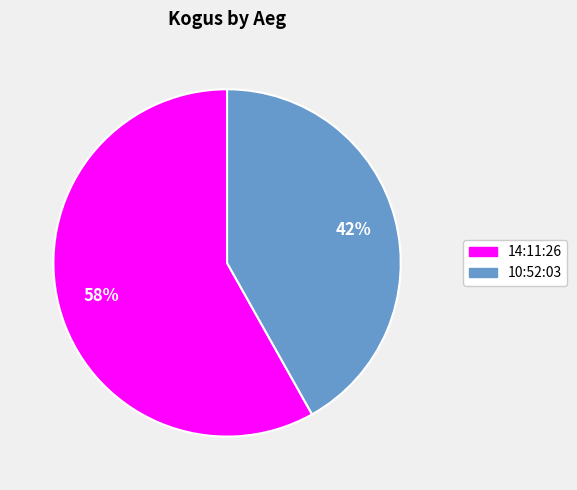

Which category has the smallest portion of the pie?

10:52:03